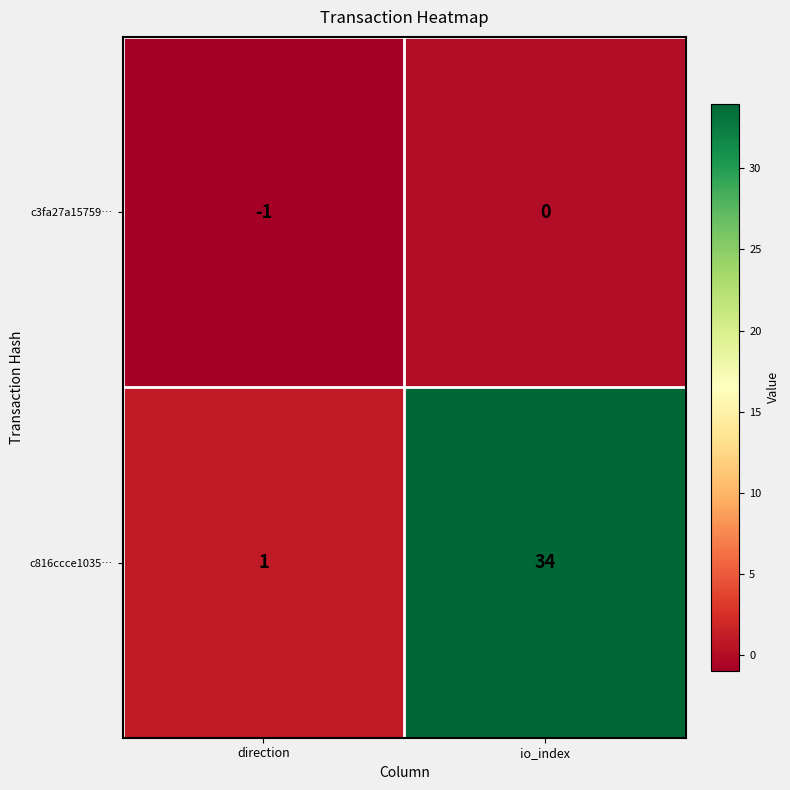

How many series are shown in this chart?

2